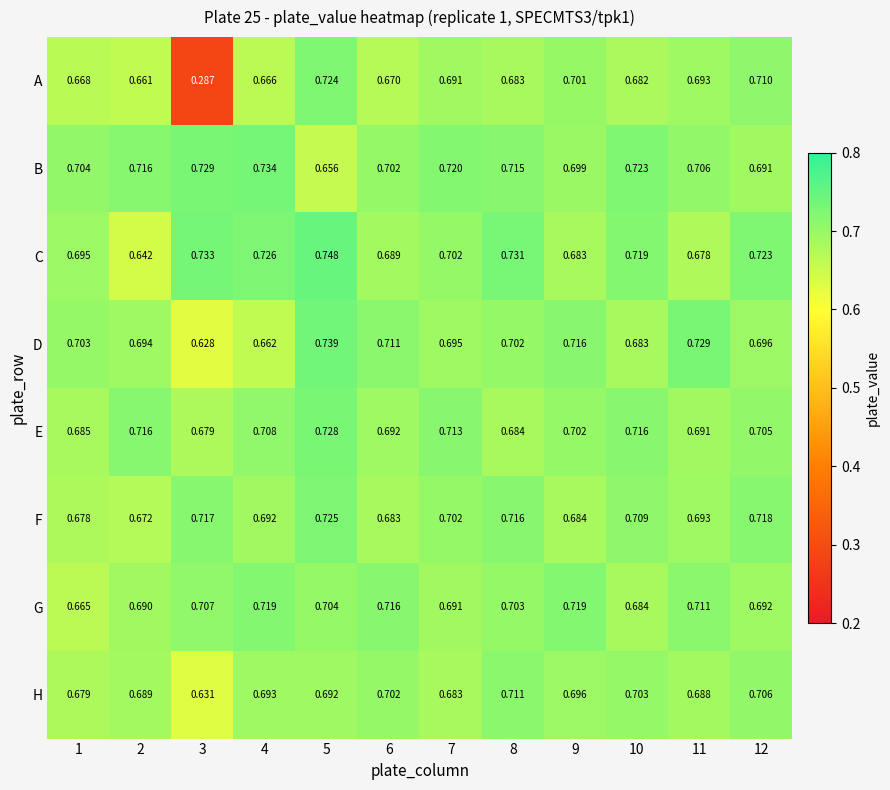

Which series changed the most between 4 and 8?

D